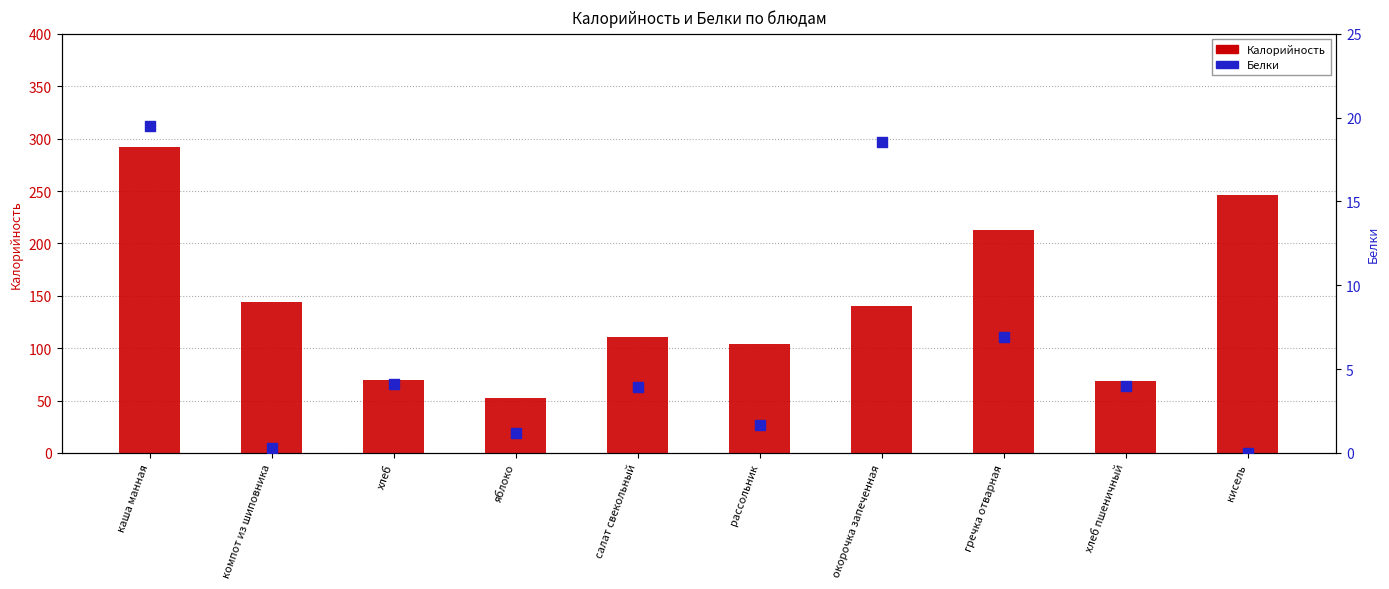

What are all the series names shown in the legend?

Калорийность, Белки